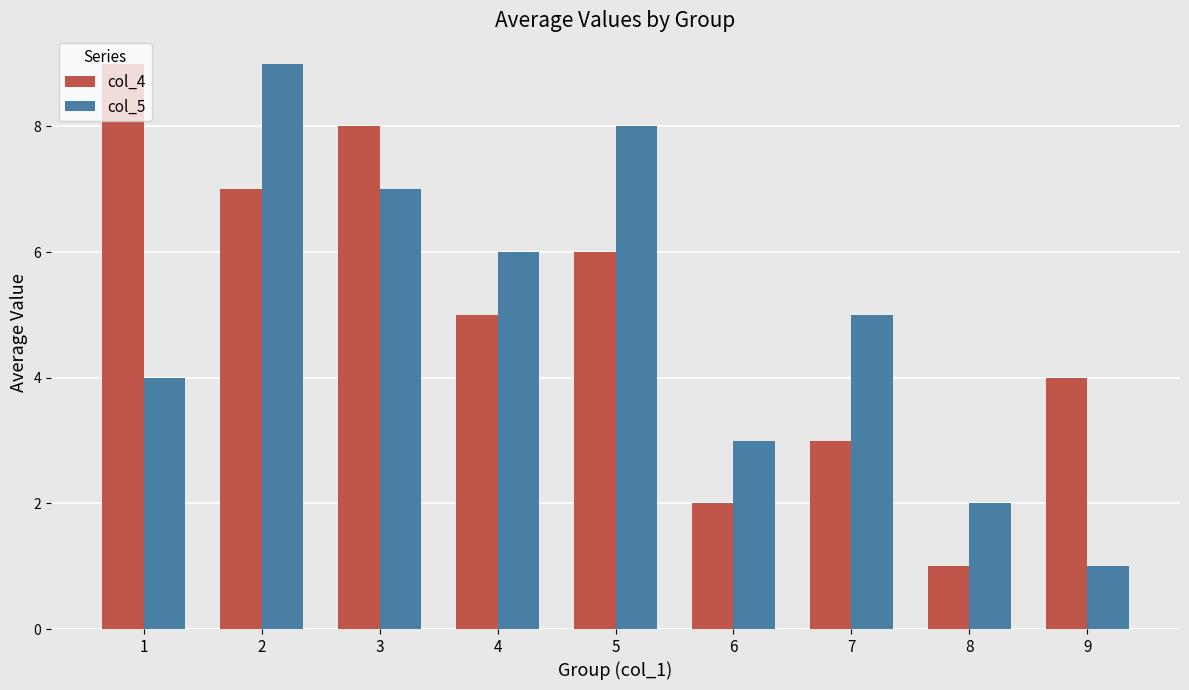

At which label does col_4 reach its peak?

1